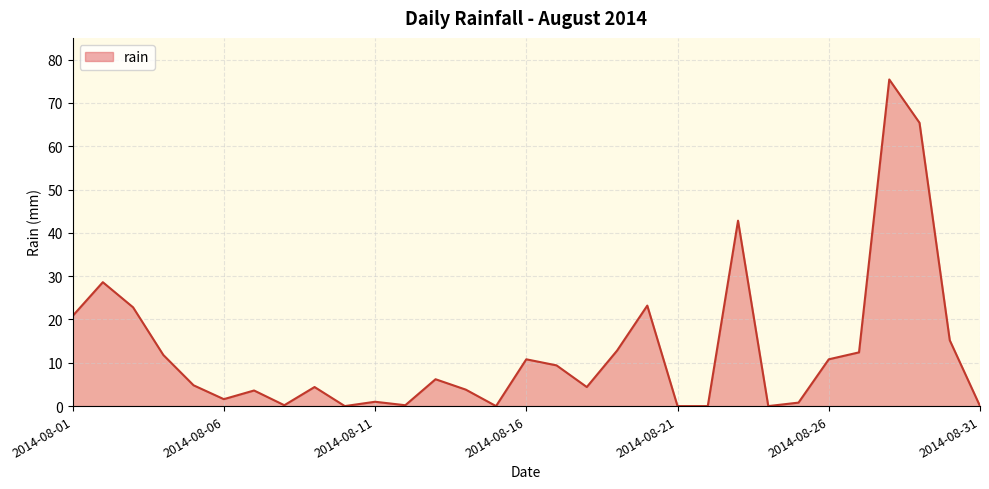

What is the maximum value shown in the chart?

75.4